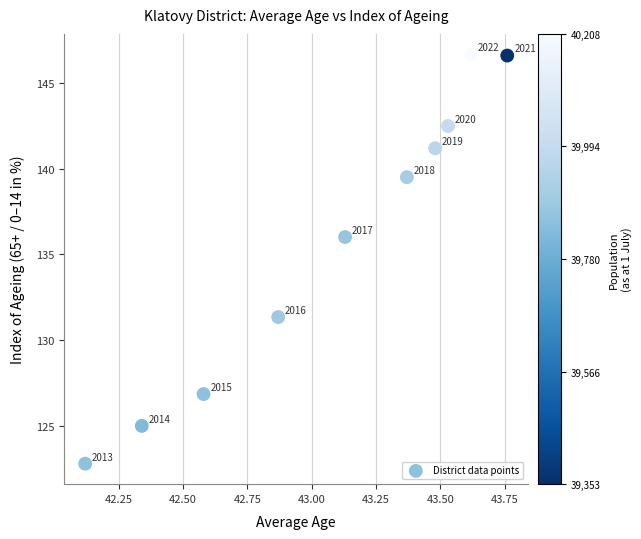

What Y value in the scatter plot is closest to 134?

136.0